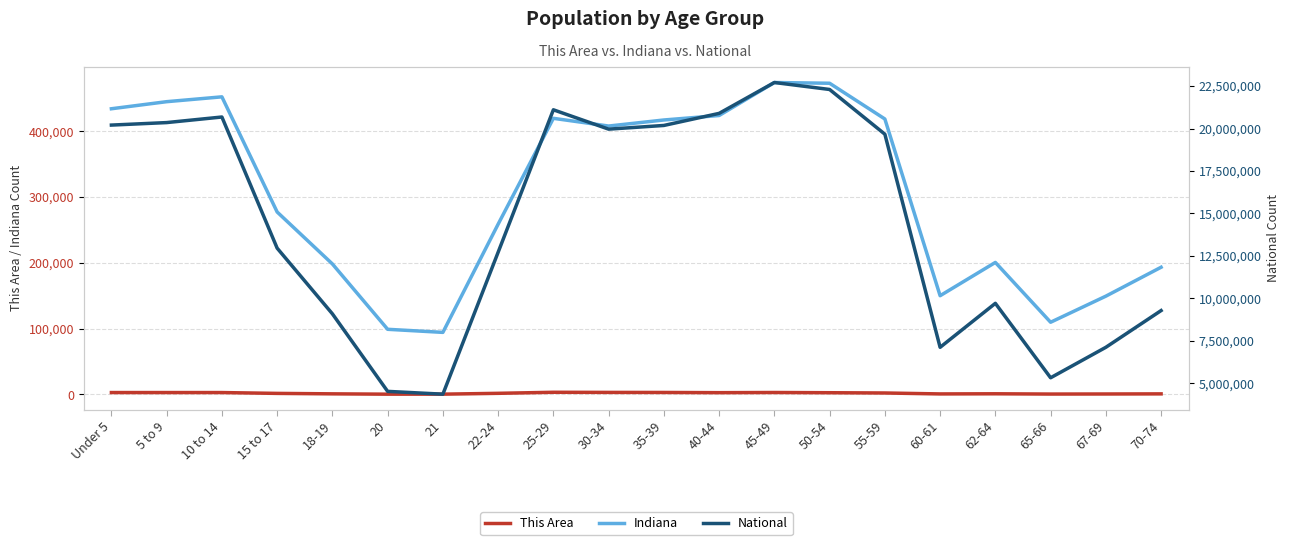

Rank the series by their maximum value, from highest to lowest.

National, Indiana, This Area